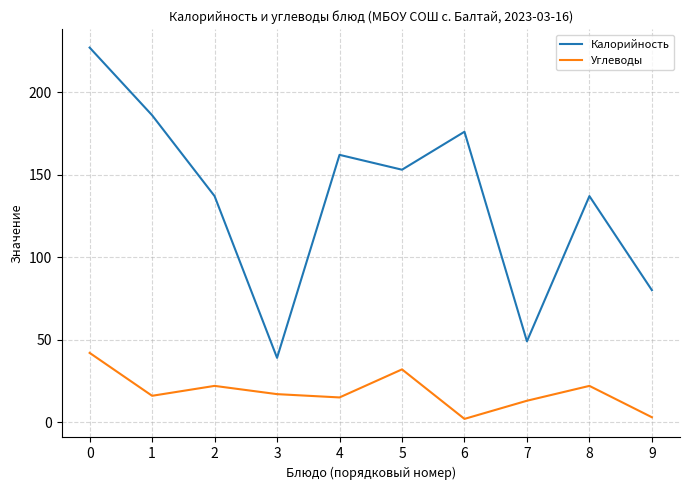

What is the difference between the Углеводы values at 9 and 7?

10